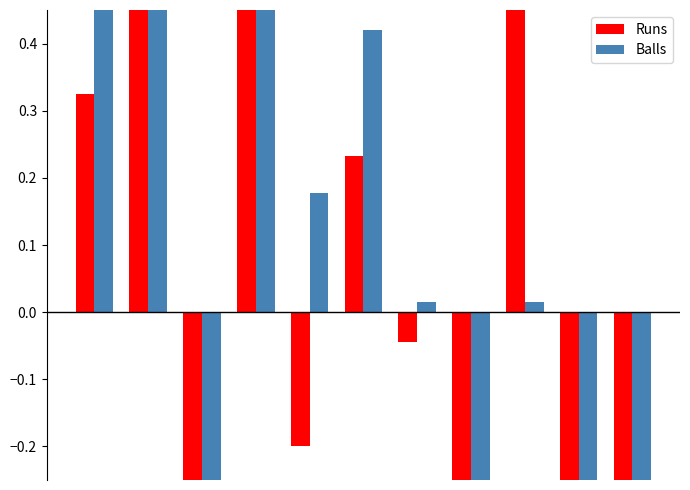

What is the difference between the maximum and minimum values in the Balls series?

1.9